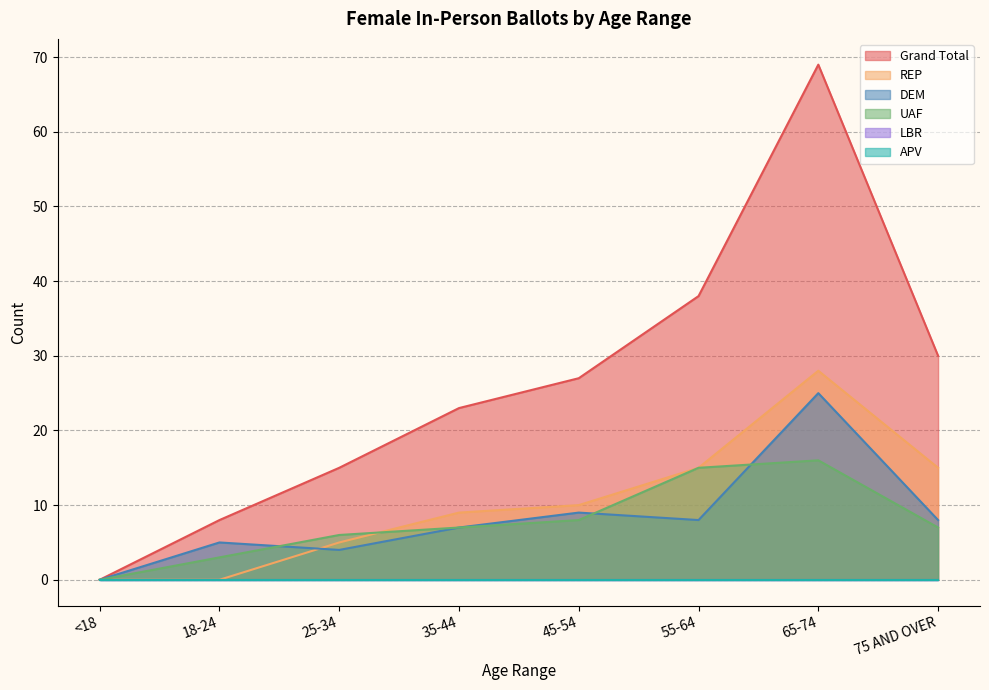

How many data points in UAF are less than 7?

3